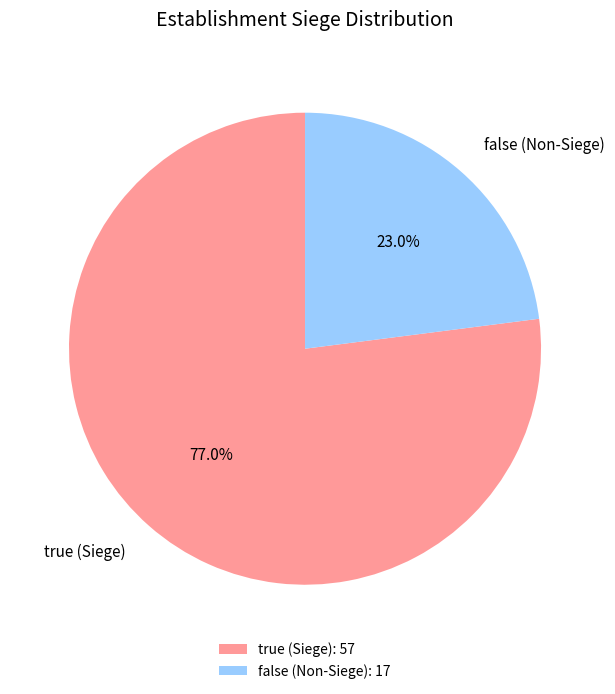

Combined, what portion of the pie is true and false?

100.0%